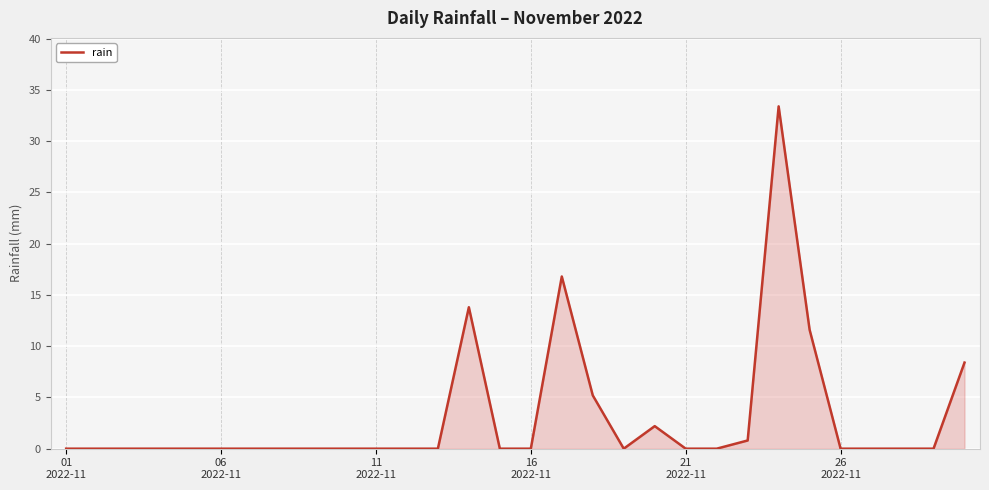

What is the greatest value displayed?

33.4